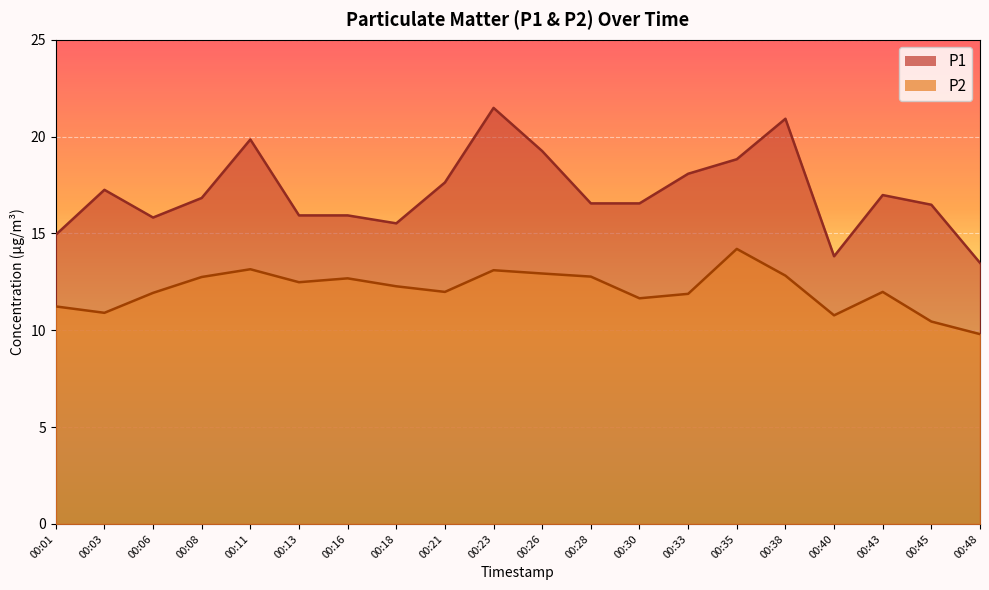

Which series changed the most between 00:16 and 00:28?

P1